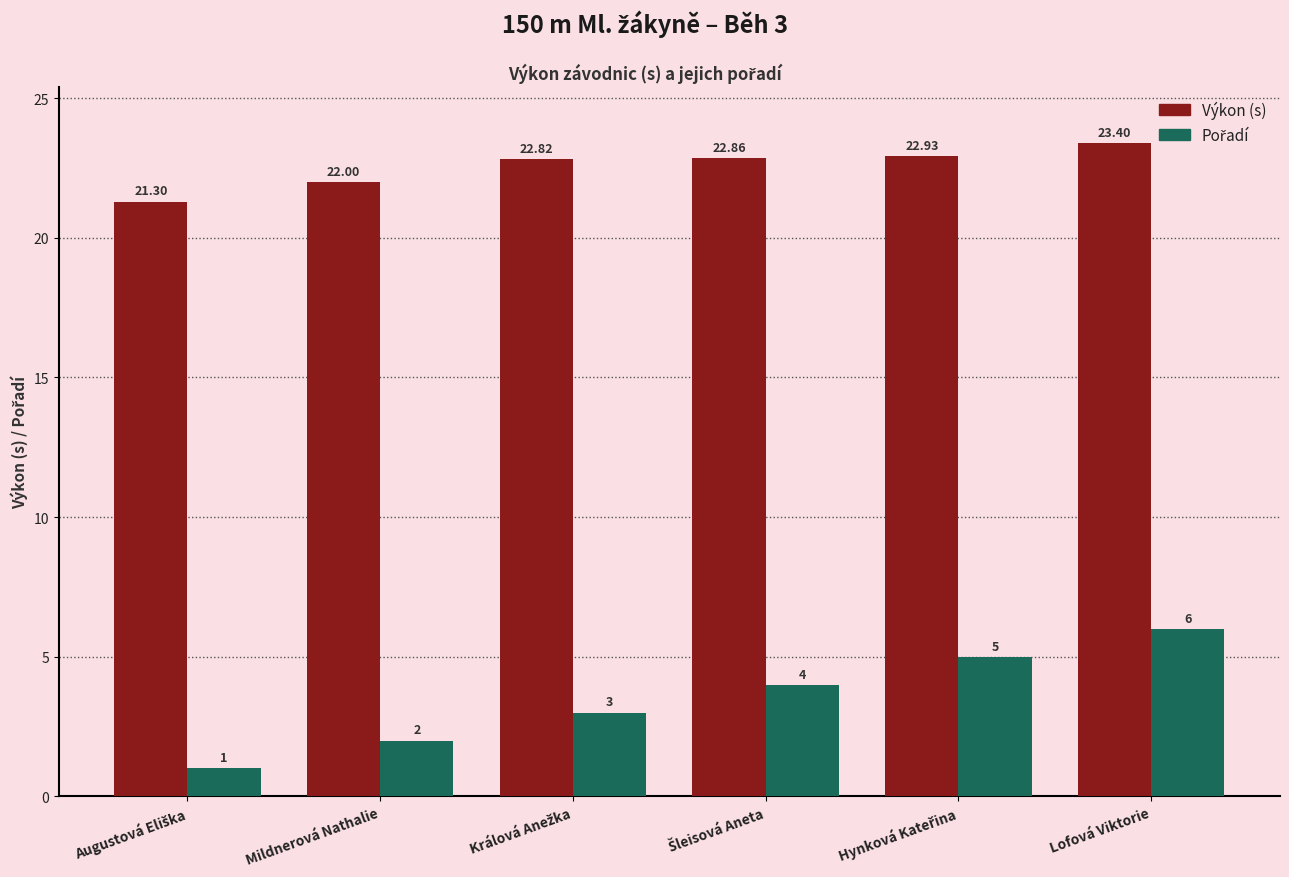

At which category does the chart reach its peak across all series?

Lofová Viktorie